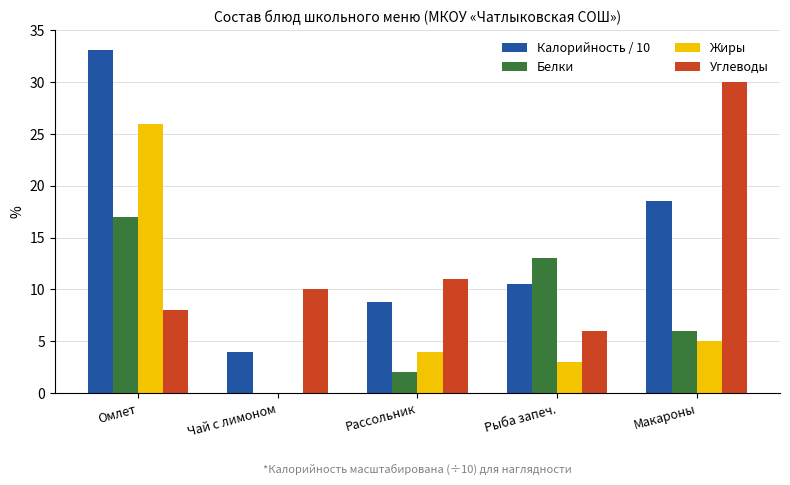

Is the value of Белки at Омлет greater than the value of Жиры at Чай с лимоном?

Yes